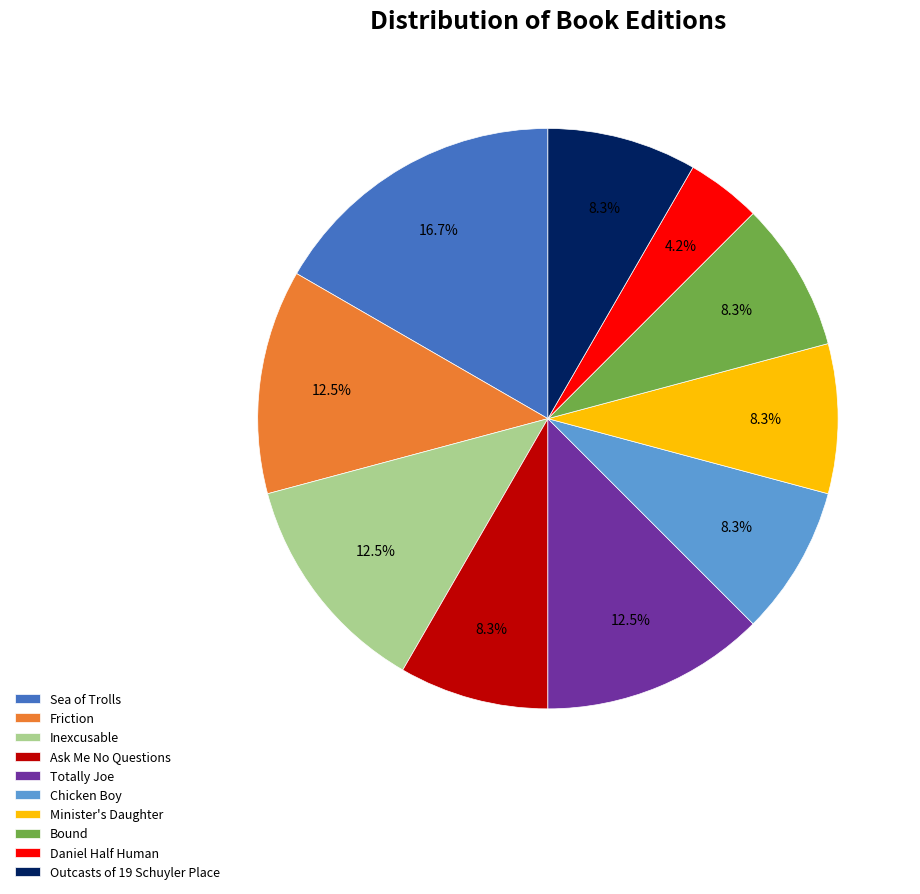

Does any single category account for the majority?

No